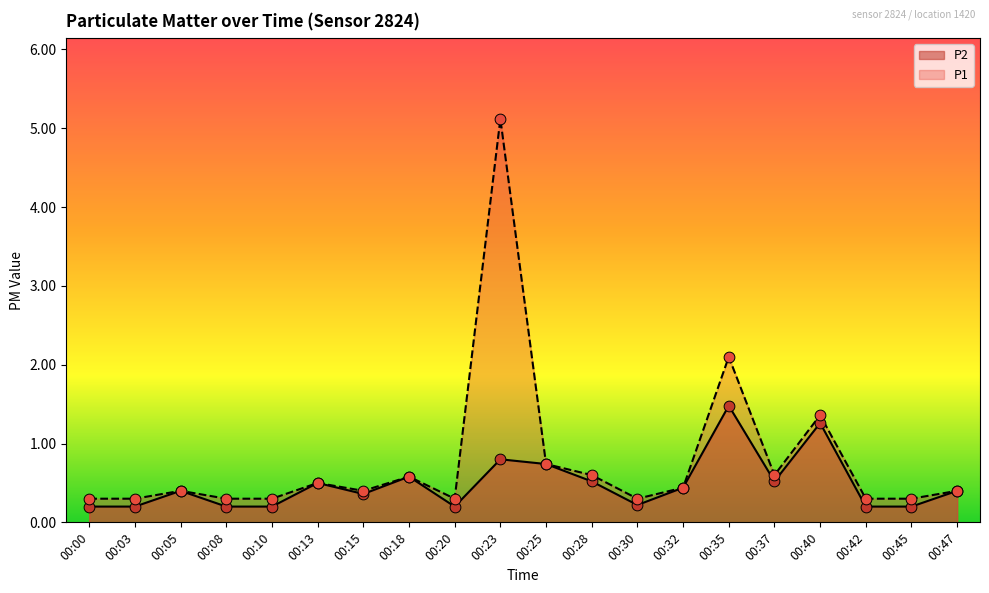

Which series contains the highest Y value?

P1